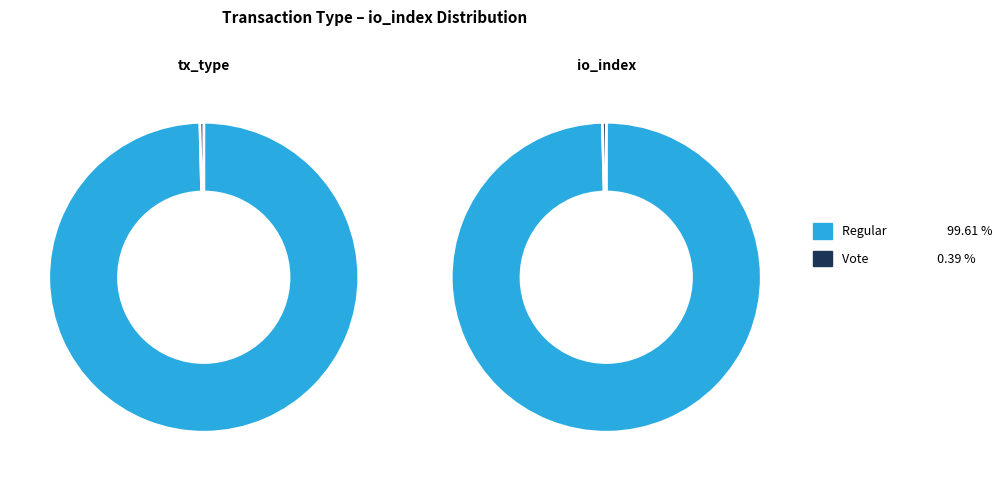

Is Vote the majority of the pie?

No